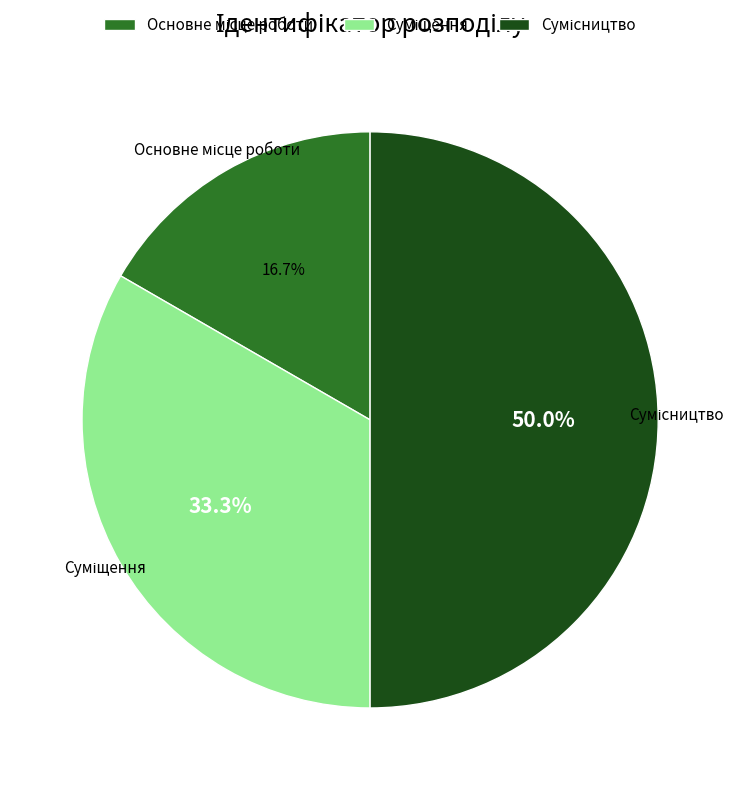

What percentage is the Суміщення slice, to the nearest percent?

33%